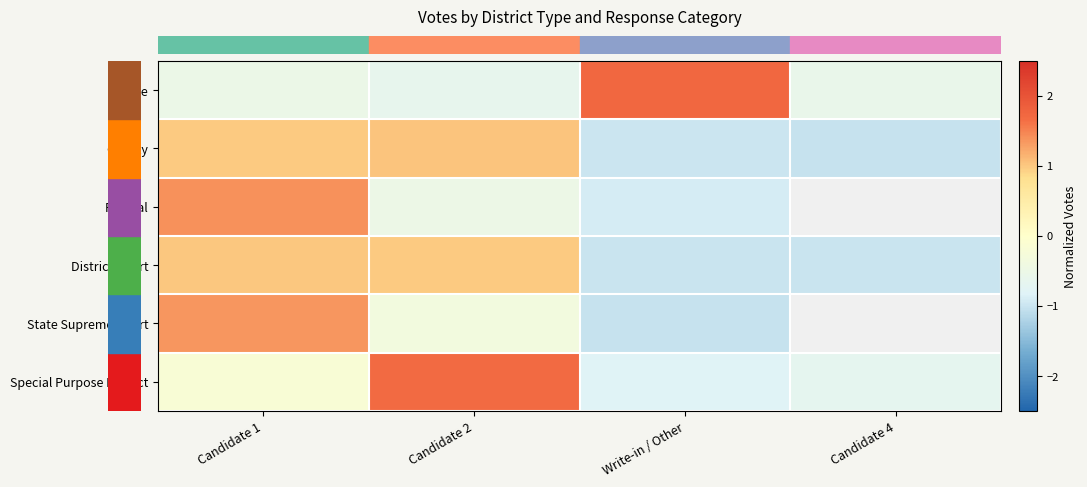

What is the smallest value displayed?

-1.0